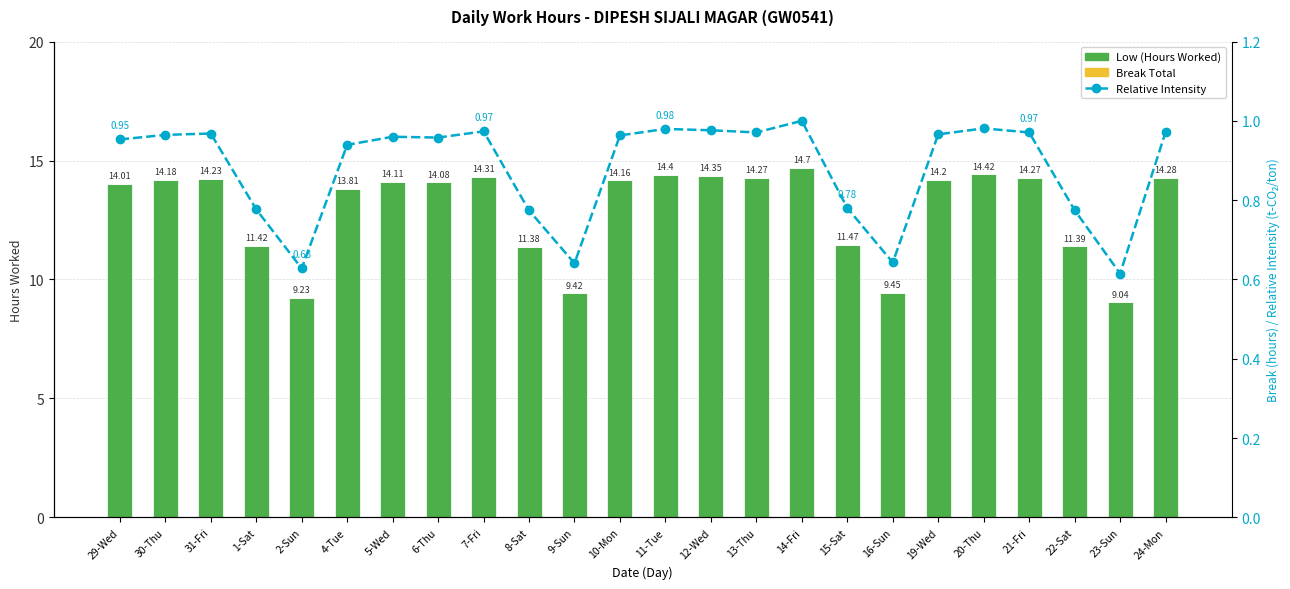

What position from the left is 16-Sun?

18